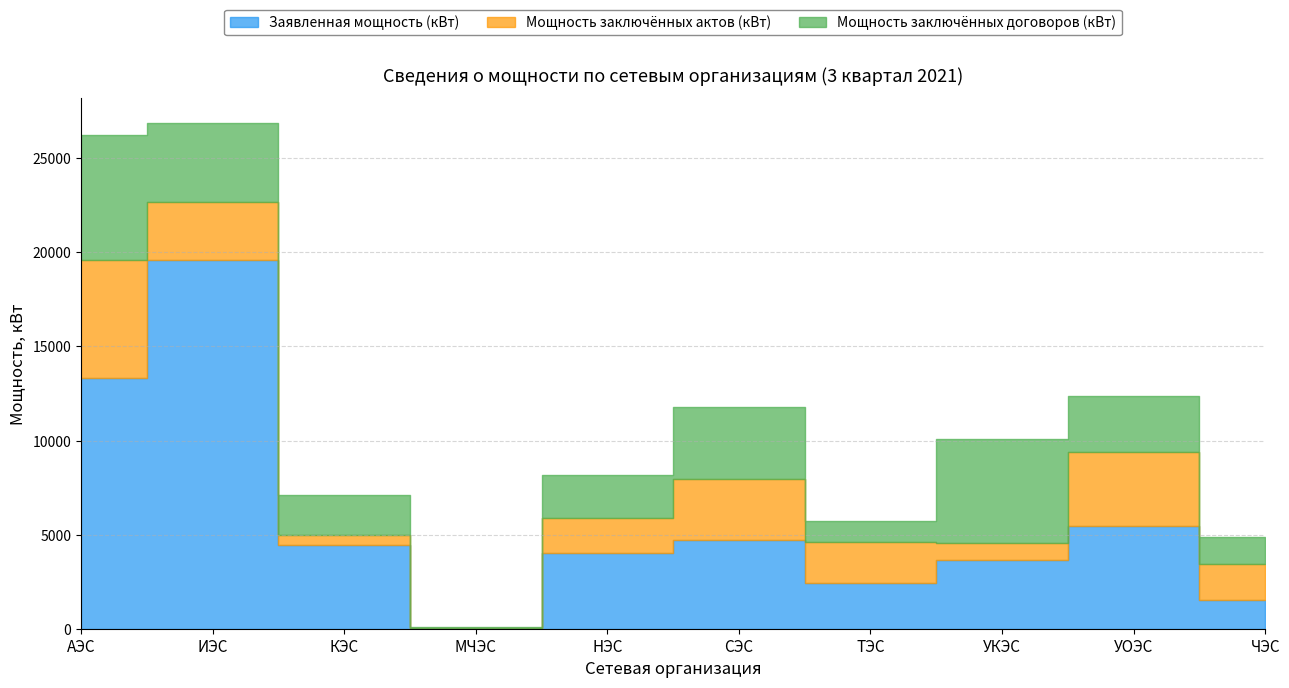

Which category has the highest value across all series?

ИЭС